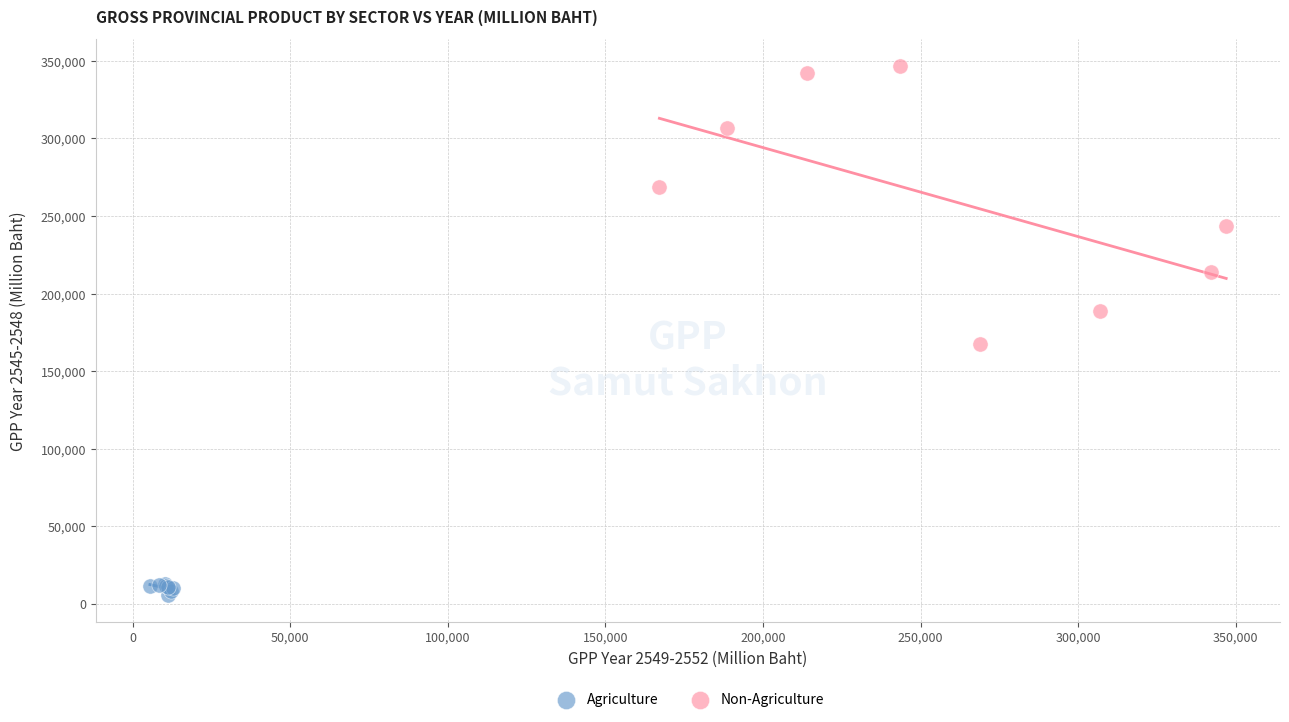

Which series contains the highest Y value?

Non-Agriculture